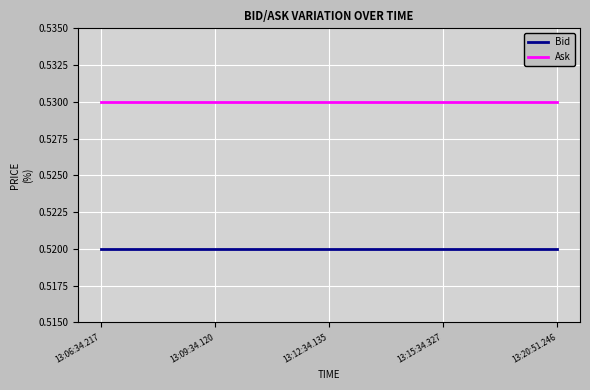

What is the total value across all series at 13:15:34.327?

1.1